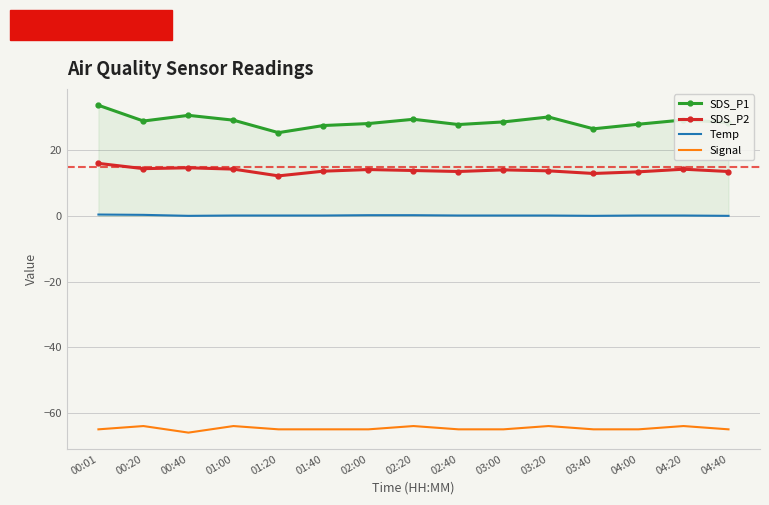

Which series has the largest total across all categories?

SDS_P1